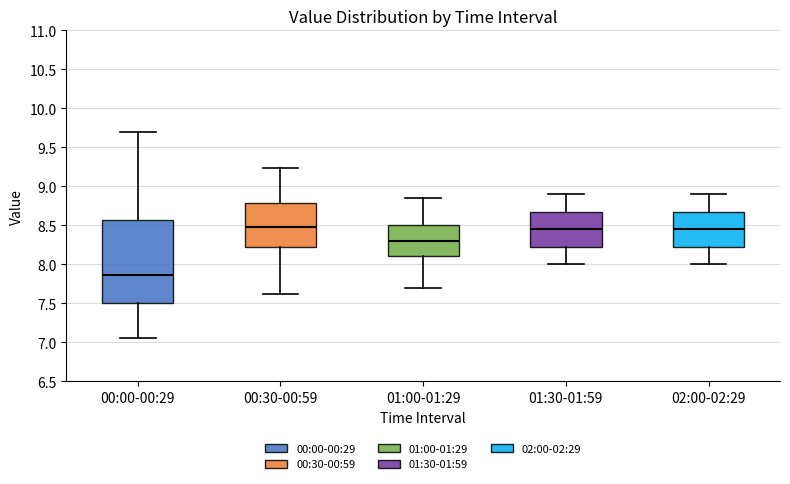

Reading left to right, transcribe this box plot: for each box, give where its median line is, the range the box spans, and where its two whiskers end, as read against the y-axis. The values are not printed on the chart, so give them approximately, as read against the axis.

00:00-00:29: median 7.85, box 7.50 to 8.55, whiskers 7.05 to 9.70
00:30-00:59: median 8.50, box 8.20 to 8.80, whiskers 7.60 to 9.25
01:00-01:29: median 8.30, box 8.10 to 8.50, whiskers 7.70 to 8.85
01:30-01:59: median 8.45, box 8.25 to 8.70, whiskers 8.00 to 8.90
02:00-02:29: median 8.45, box 8.25 to 8.70, whiskers 8.00 to 8.90